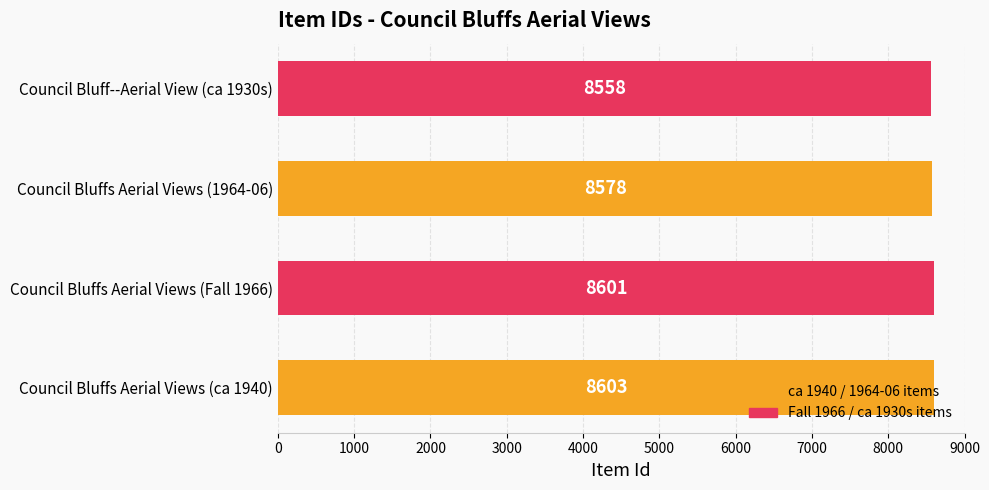

Which has a higher value, Council Bluffs Aerial Views (ca 1940) or Council Bluff--Aerial View (ca 1930s)?

Council Bluffs Aerial Views (ca 1940)